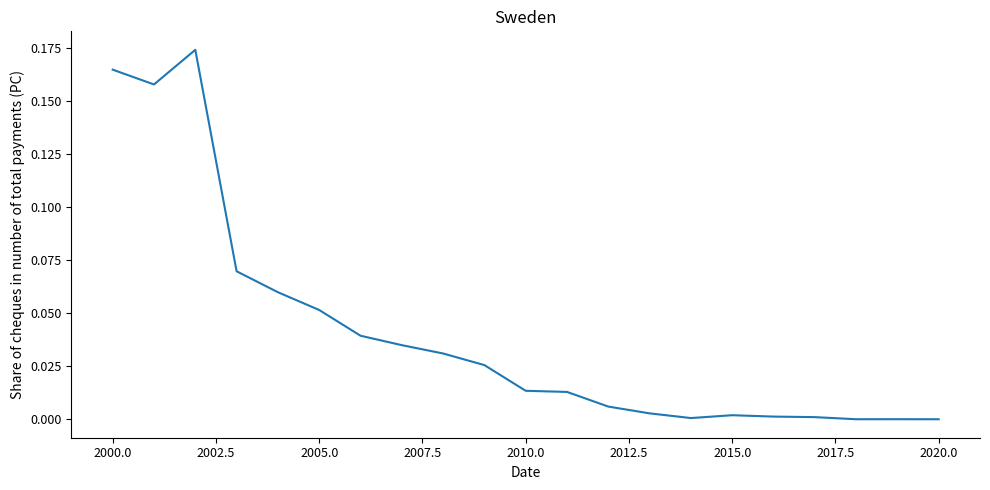

Is it true that the value at 2020.0 is 0.0?

True